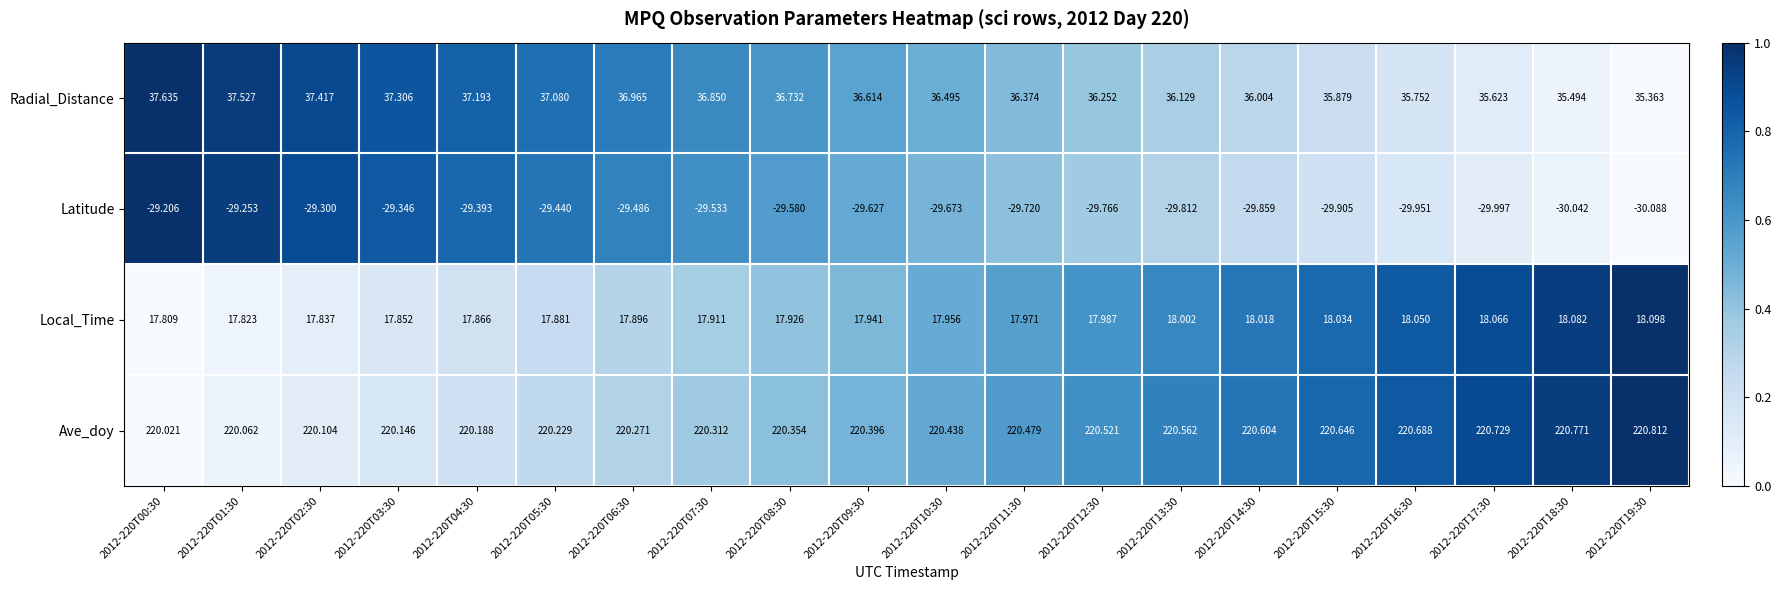

Between 2012-220T00:30 and 2012-220T07:30, which series saw the biggest shift?

Radial_Distance